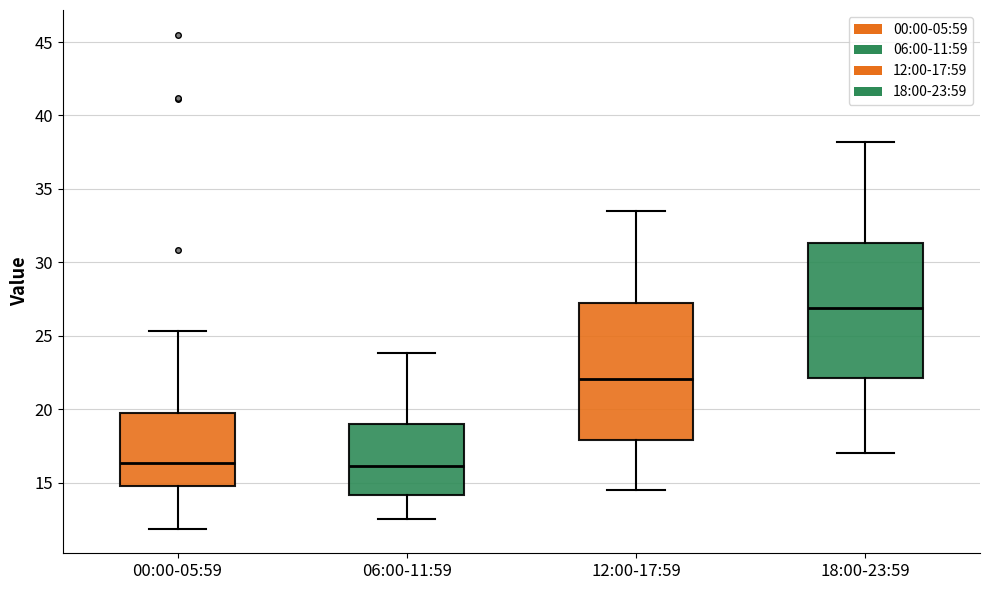

Reading left to right, read every box against the y-axis: the position of its median line, the range the box covers, and the ends of its whiskers. The values are not printed on the chart, so give them approximately, as read against the axis.

00:00-05:59: median 16.5, box 15.0 to 19.5, whiskers 12.0 to 25.5
06:00-11:59: median 16.0, box 14.0 to 19.0, whiskers 12.5 to 24.0
12:00-17:59: median 22.0, box 18.0 to 27.0, whiskers 14.5 to 33.5
18:00-23:59: median 27.0, box 22.0 to 31.5, whiskers 17.0 to 38.0